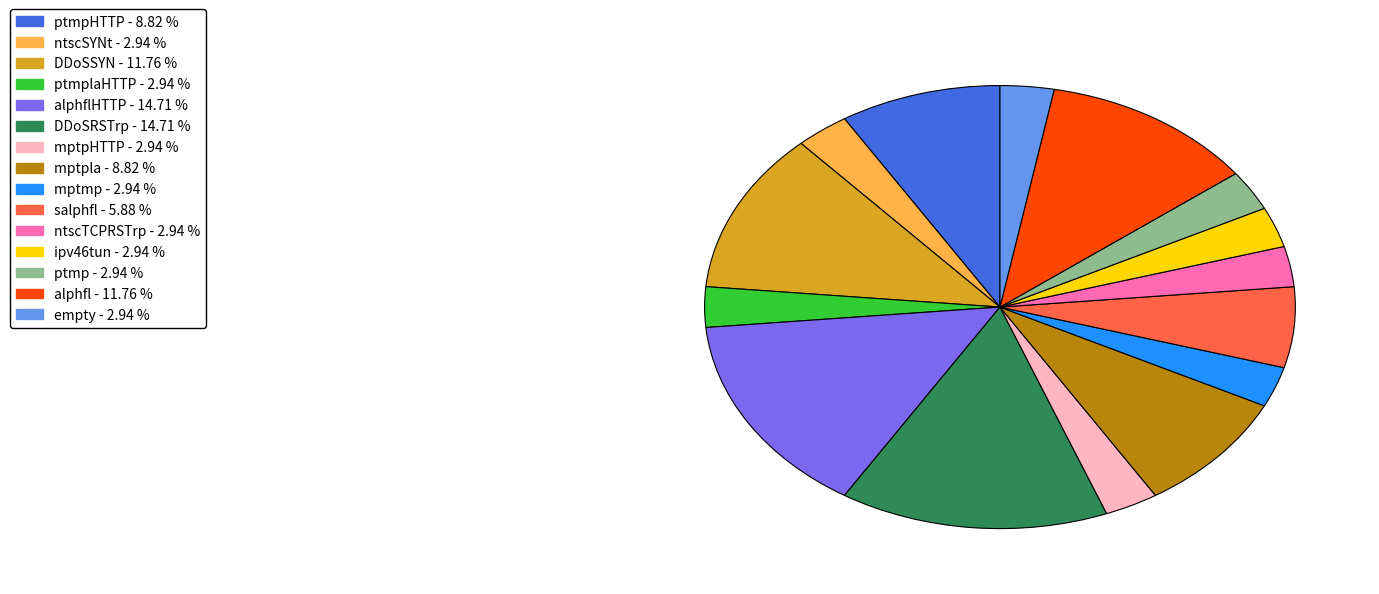

Is there a majority slice in this chart?

No